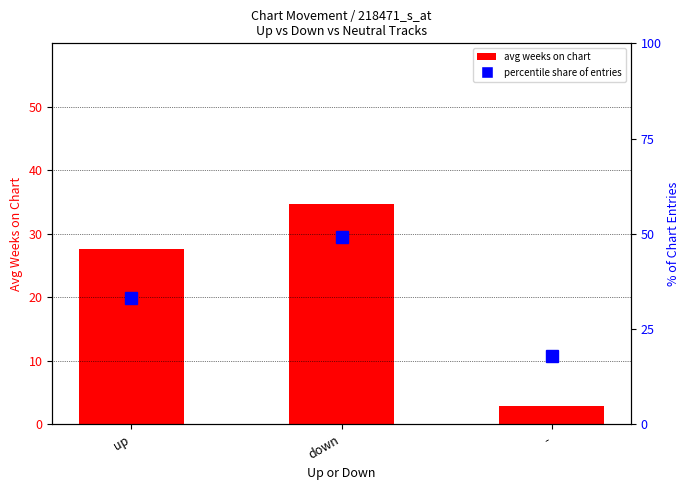

At which label is avg weeks on chart closest to 18?

up